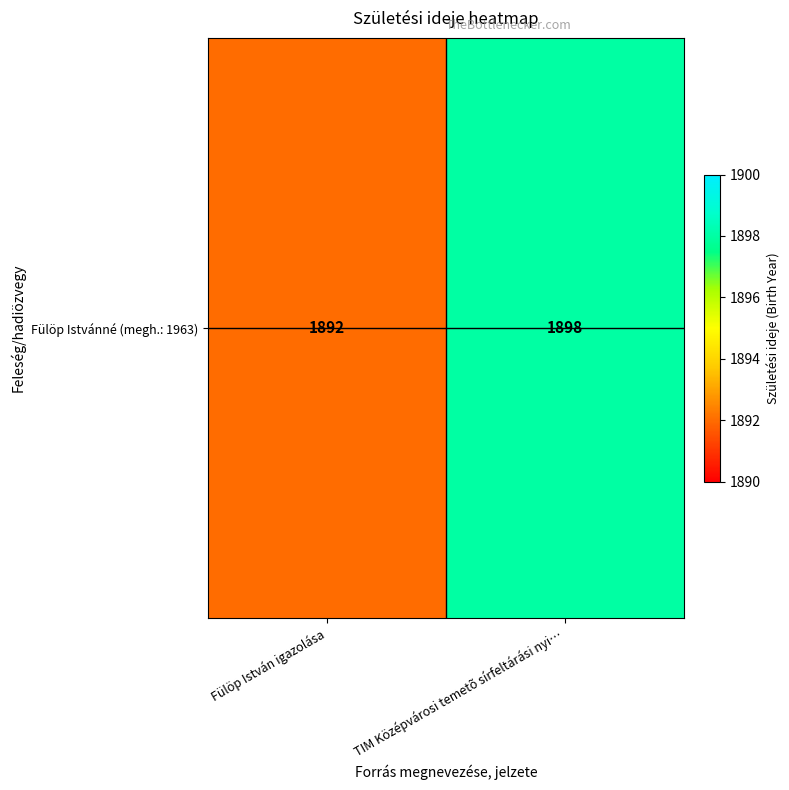

Read the value at Fülöp István igazolása.

1892